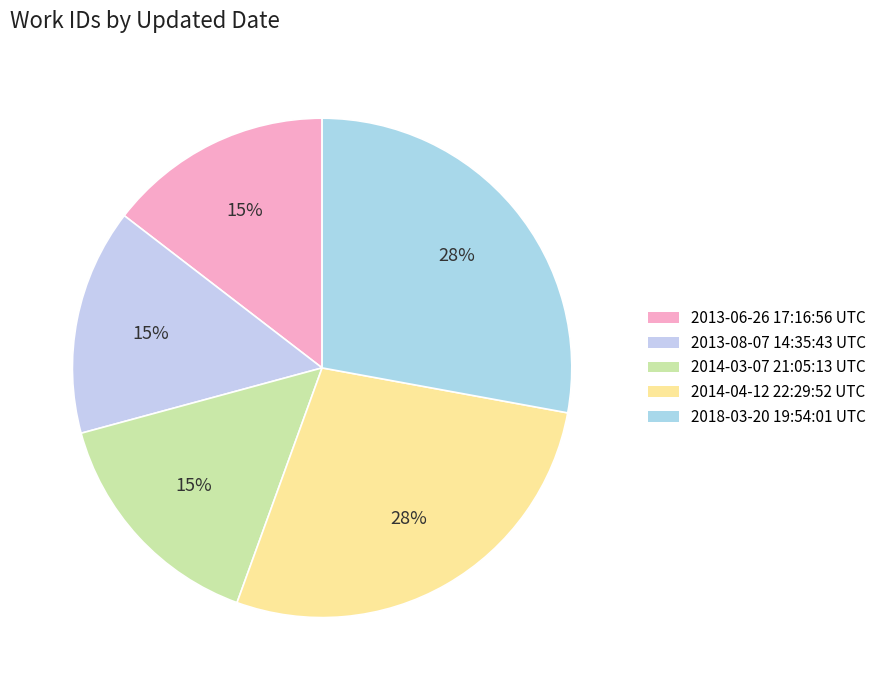

How many segments does this pie chart have?

5